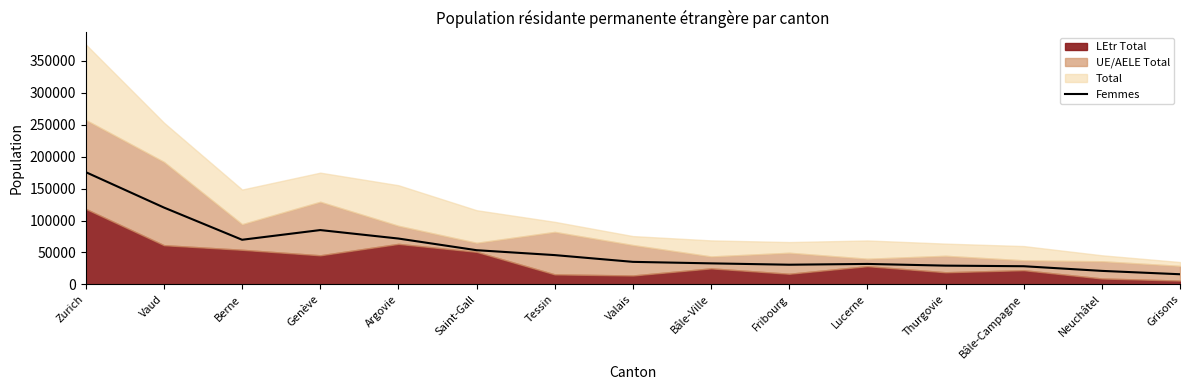

How many points are higher than both their immediate neighbors (excluding endpoints)?

2